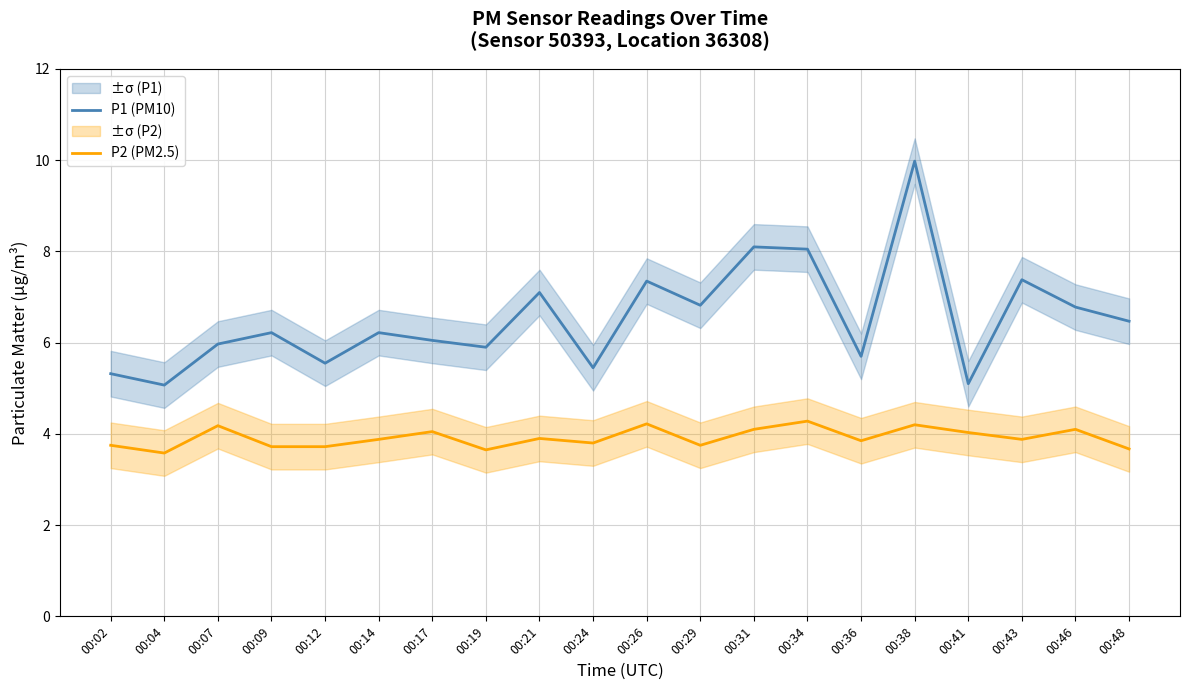

At how many categories does at least one series exceed 6?

12